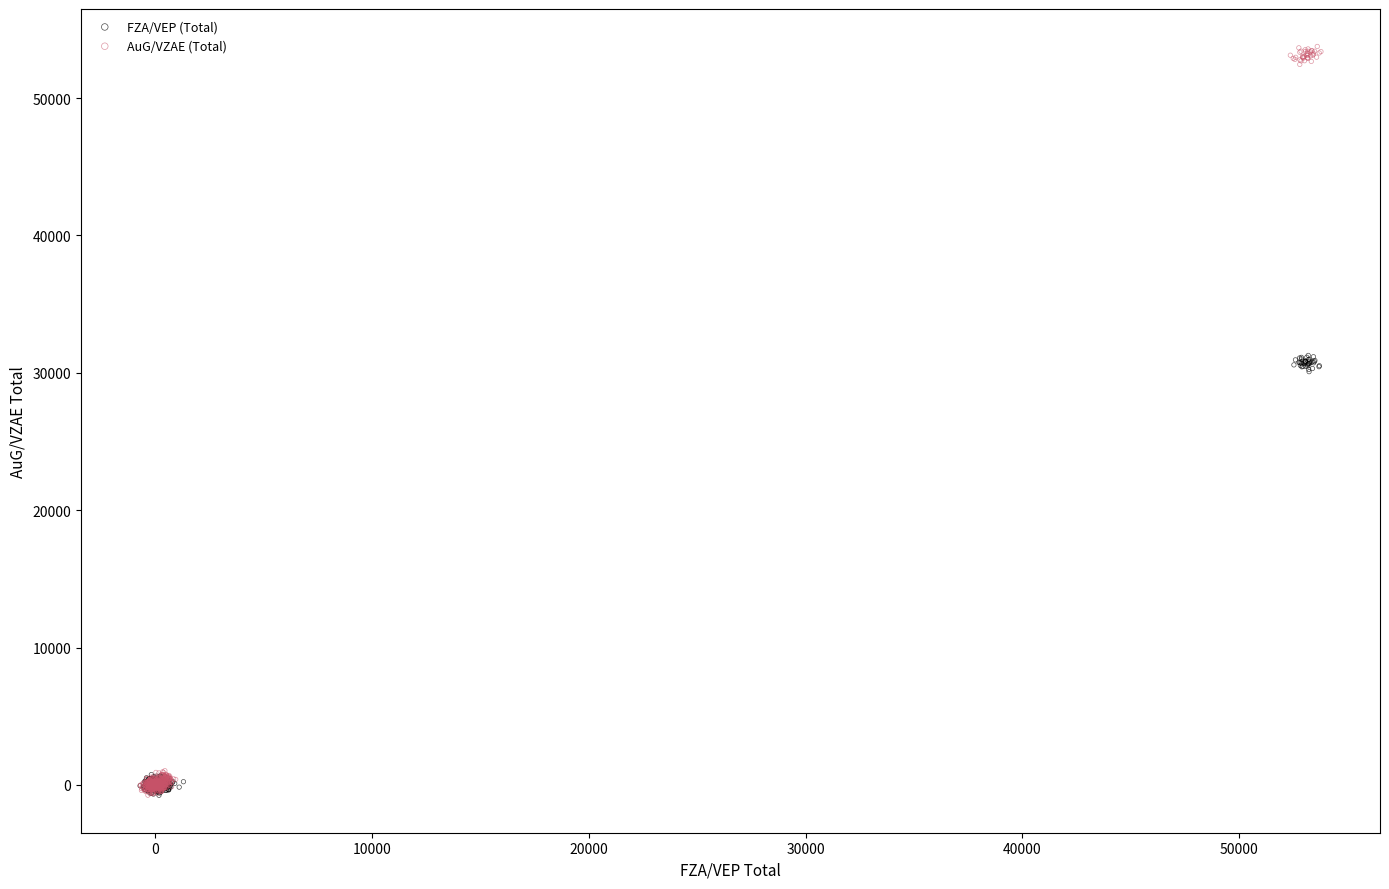

Which series has the widest spread of Y values?

AuG/VZAE (Total)